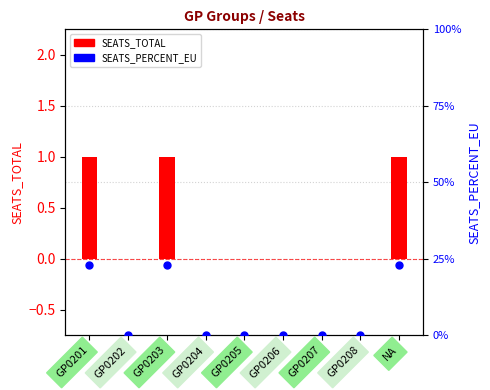

At which category is the sum across all series the highest?

GP0201